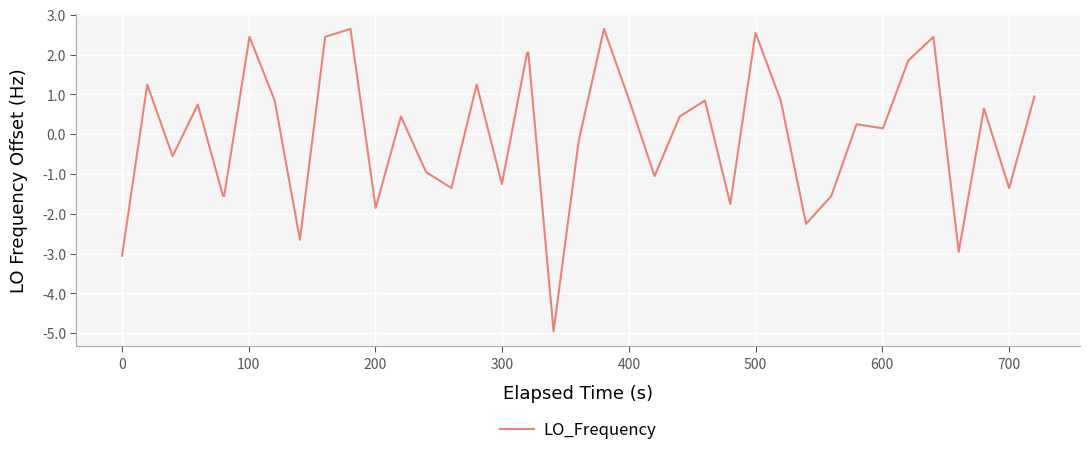

What is the maximum value shown in the chart?

2.6